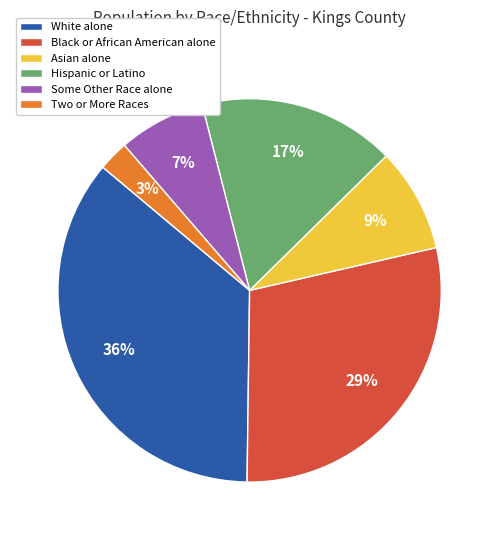

Which has a higher value, Hispanic or Latino or Asian alone?

Hispanic or Latino